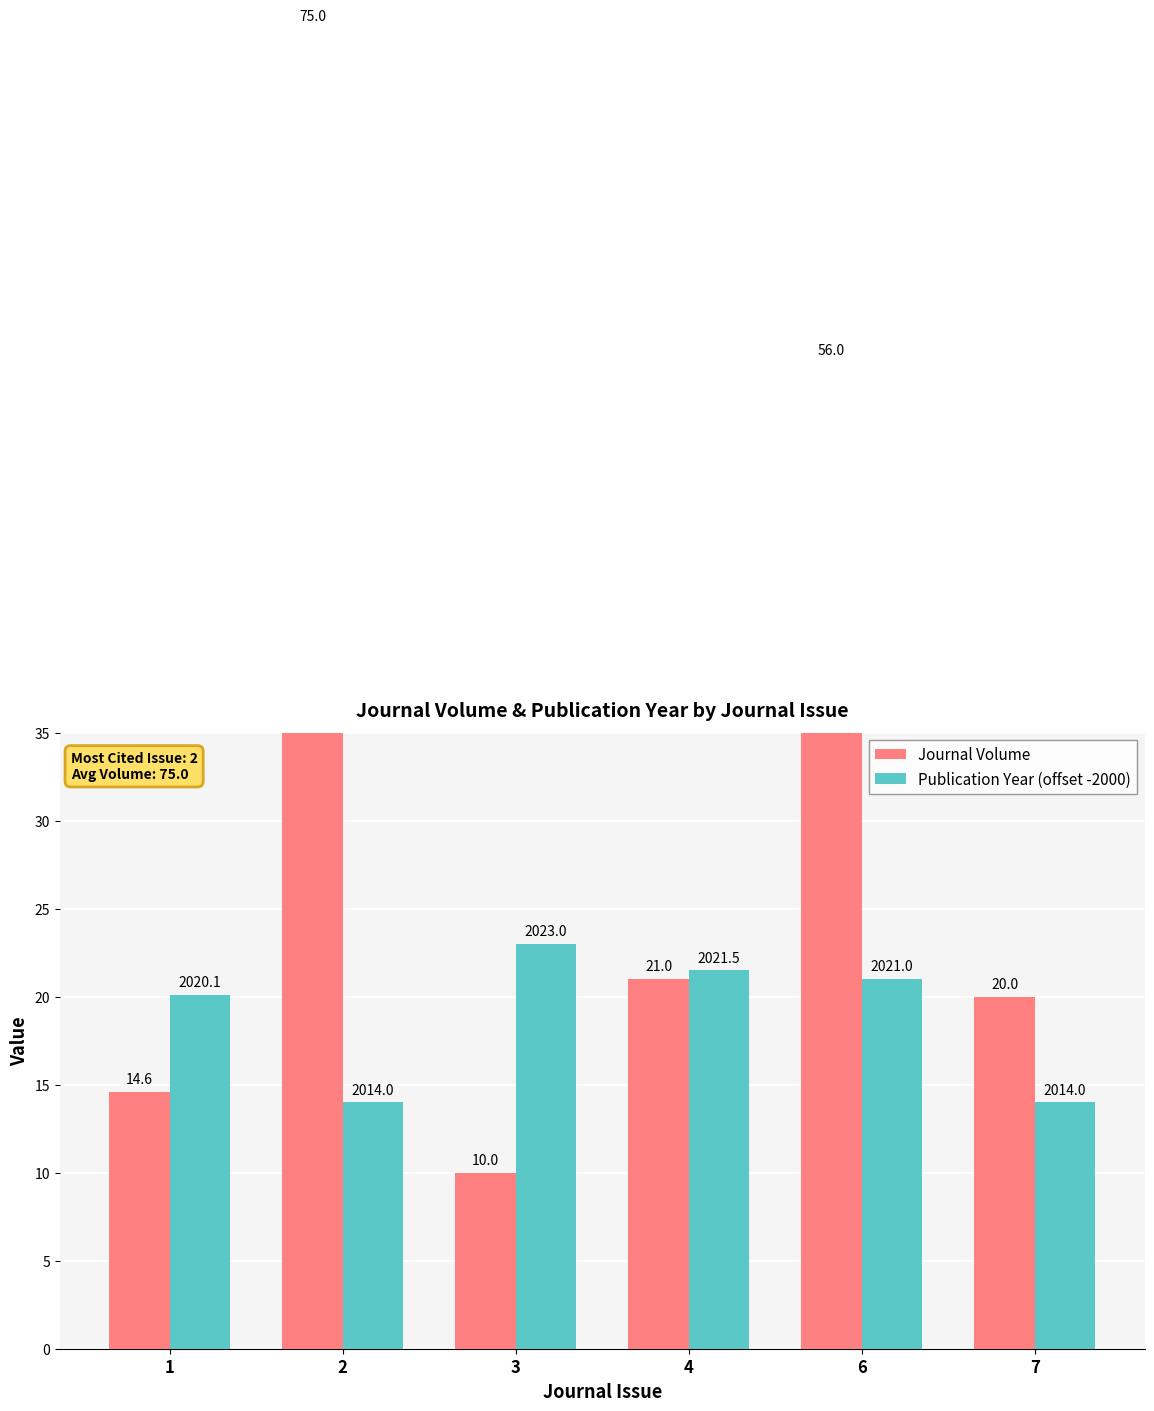

What are all the series names shown in the legend?

Journal Volume, Publication Year (offset -2000)